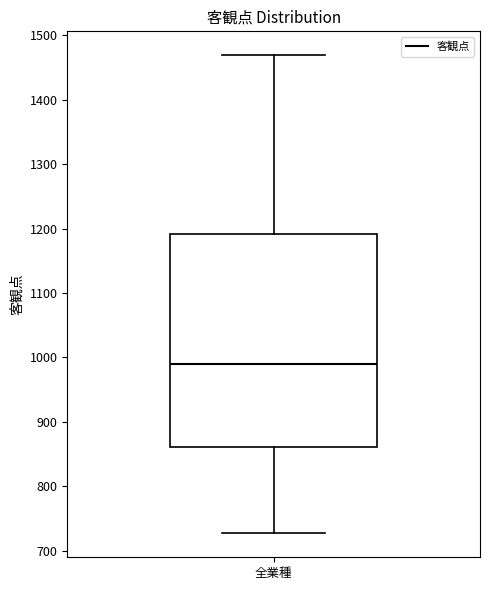

Read this box plot against the y-axis: the position of the median line, the range covered by the box, and the ends of both whiskers. The values are not printed on the chart, so give them approximately, as read against the axis.

median 990, box 860 to 1190, whiskers 730 to 1470